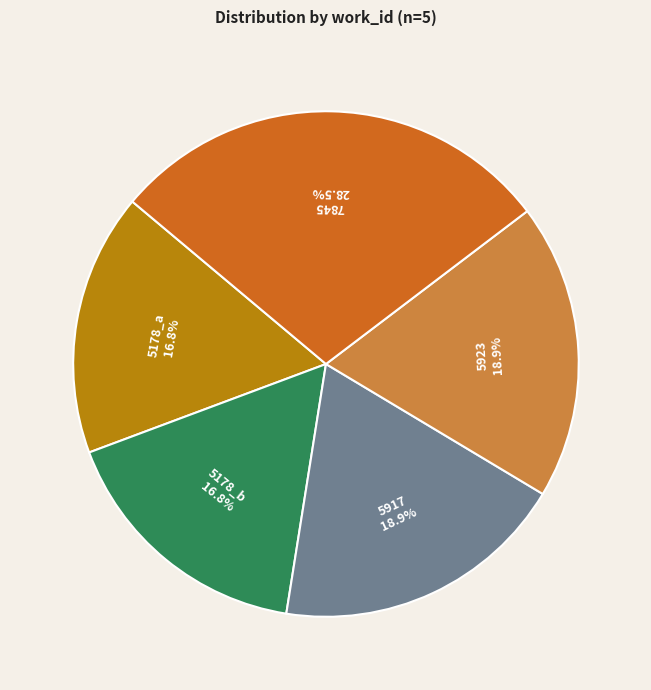

What portion of the pie excludes 5917?

81.1%